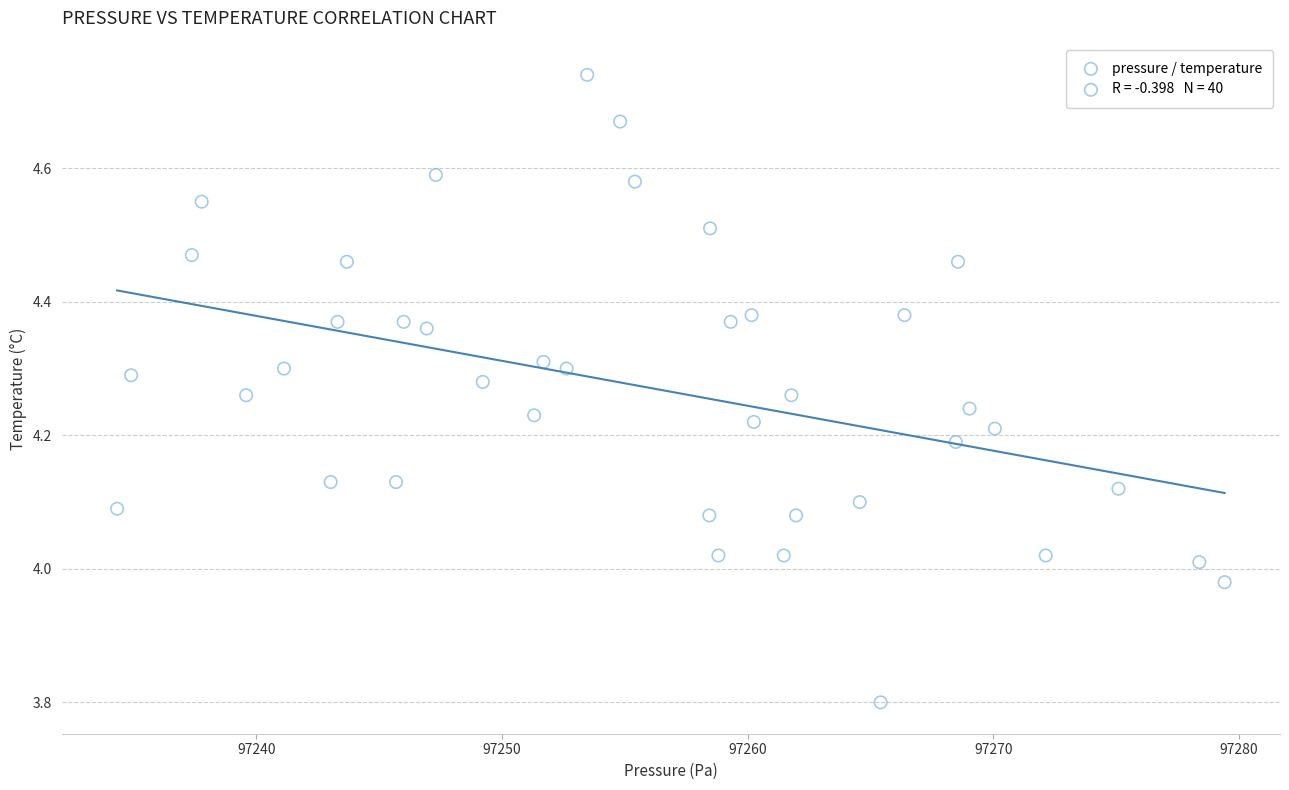

What is the range of X values (max minus min)?

45.1